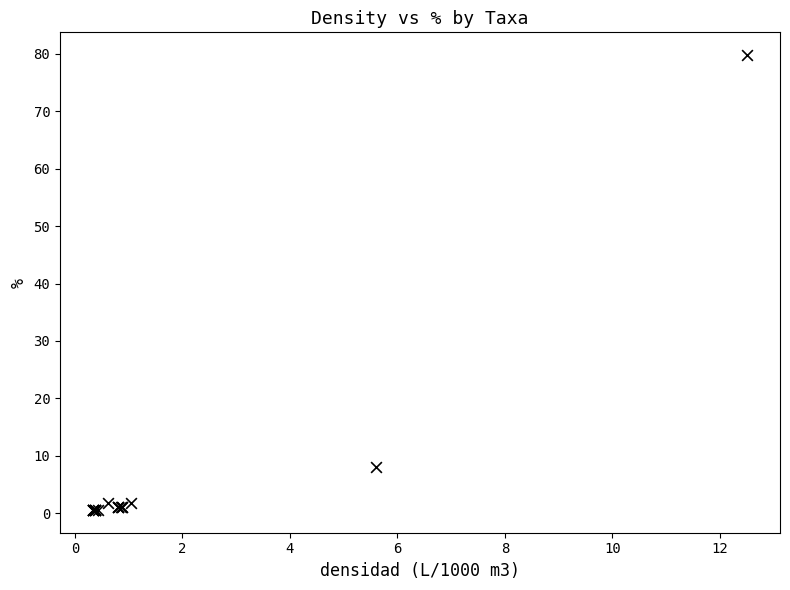

What Y value in the scatter plot is closest to 40?

8.1